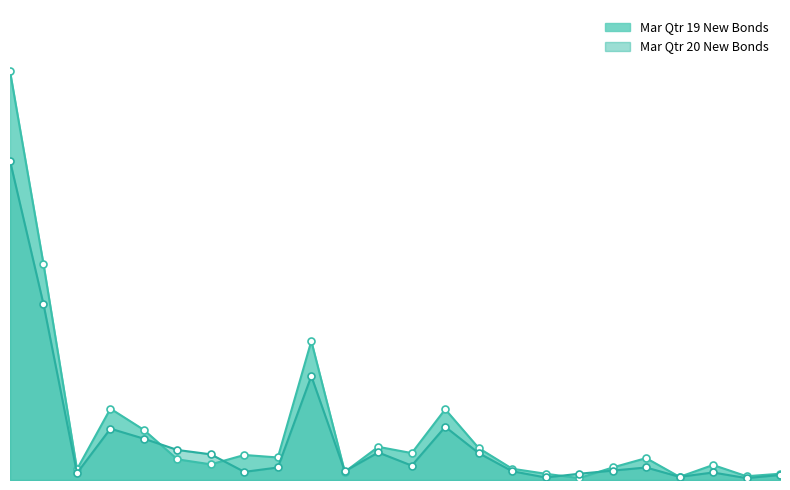

Reading left to right, list all the values displayed in this chart.

Mar Qtr 19 New Bonds: Gold Coast City=653	Gold Coast Central=345	4214 Arundel/Ashmore=17	4215 Chirn Pk/Southport=114	4217 Benowa/Bundall=80	4218 Broadbeach=33	4220 Andrews/Burleigh=25	4226 Kerrydale/Merrimac=40	4227 Reedy Ck=36	Gold Coast North=222	4208 Gilberton=13	4209 Canowindra/Coomera=53	4212 Boykambil/Helensvale=43	4216 Biggera Wtrs=113	Gold Coast South=51	4221 Elanora/Palm Bch=18	4223 Currumbin=10	4224 Tugun=3	4225 Bilinga/Coolangatta=20	Gold Coast West=35	4210 Oxenford=5	4211 Advancetown=24	4213 Austinville=6	Scenic Rim=10
Mar Qtr 20 New Bonds: Gold Coast City=510	Gold Coast Central=281	4214 Arundel/Ashmore=11	4215 Chirn Pk/Southport=82	4217 Benowa/Bundall=66	4218 Broadbeach=48	4220 Andrews/Burleigh=41	4226 Kerrydale/Merrimac=13	4227 Reedy Ck=20	Gold Coast North=166	4208 Gilberton=14	4209 Canowindra/Coomera=44	4212 Boykambil/Helensvale=23	4216 Biggera Wtrs=85	Gold Coast South=43	4221 Elanora/Palm Bch=14	4223 Currumbin=4	4224 Tugun=10	4225 Bilinga/Coolangatta=15	Gold Coast West=20	4210 Oxenford=5	4211 Advancetown=12	4213 Austinville=3	Scenic Rim=8